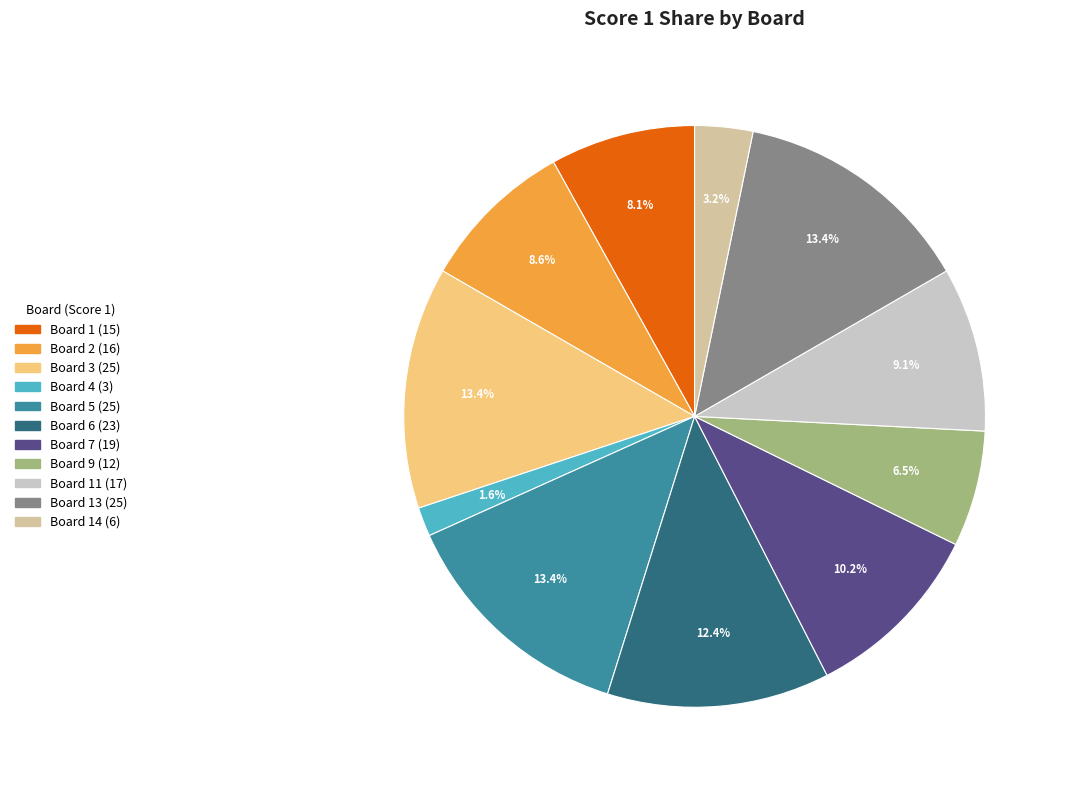

Is there any slice that represents more than half of the pie?

No